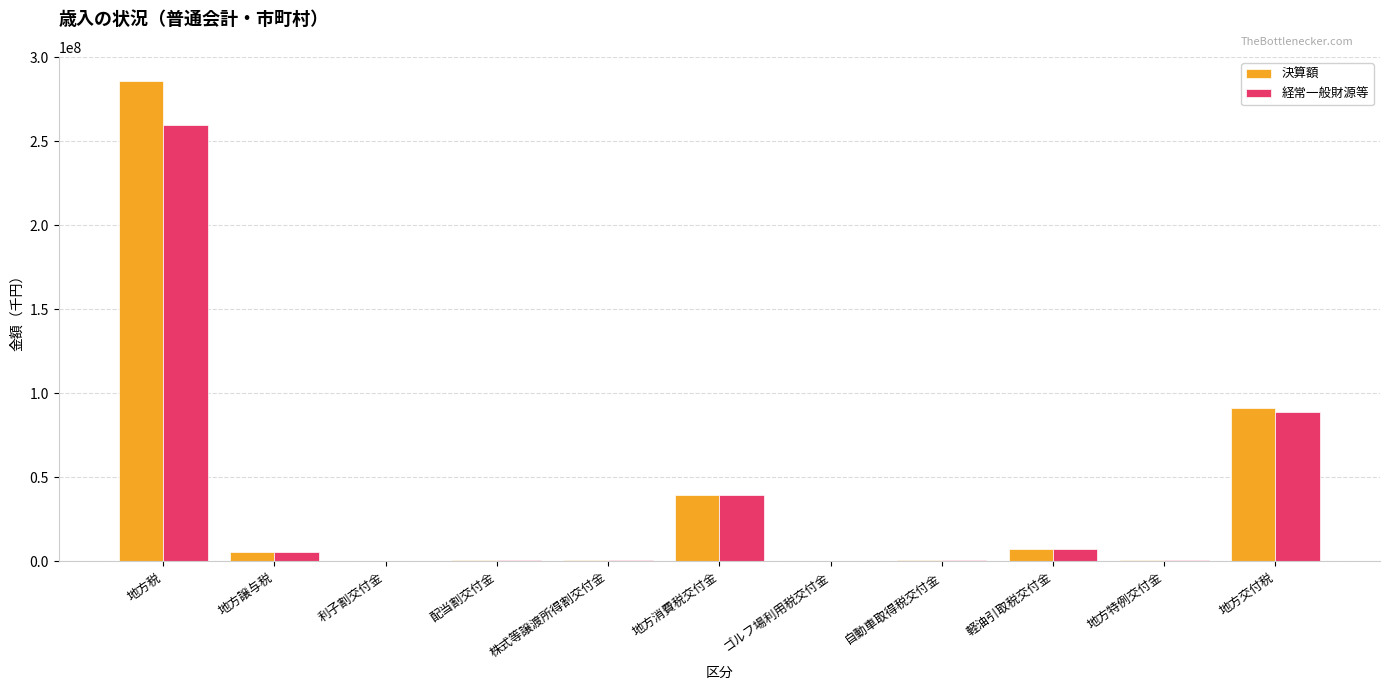

Is the value of 経常一般財源等 at 地方特例交付金 greater than the value of 決算額 at 軽油引取税交付金?

No